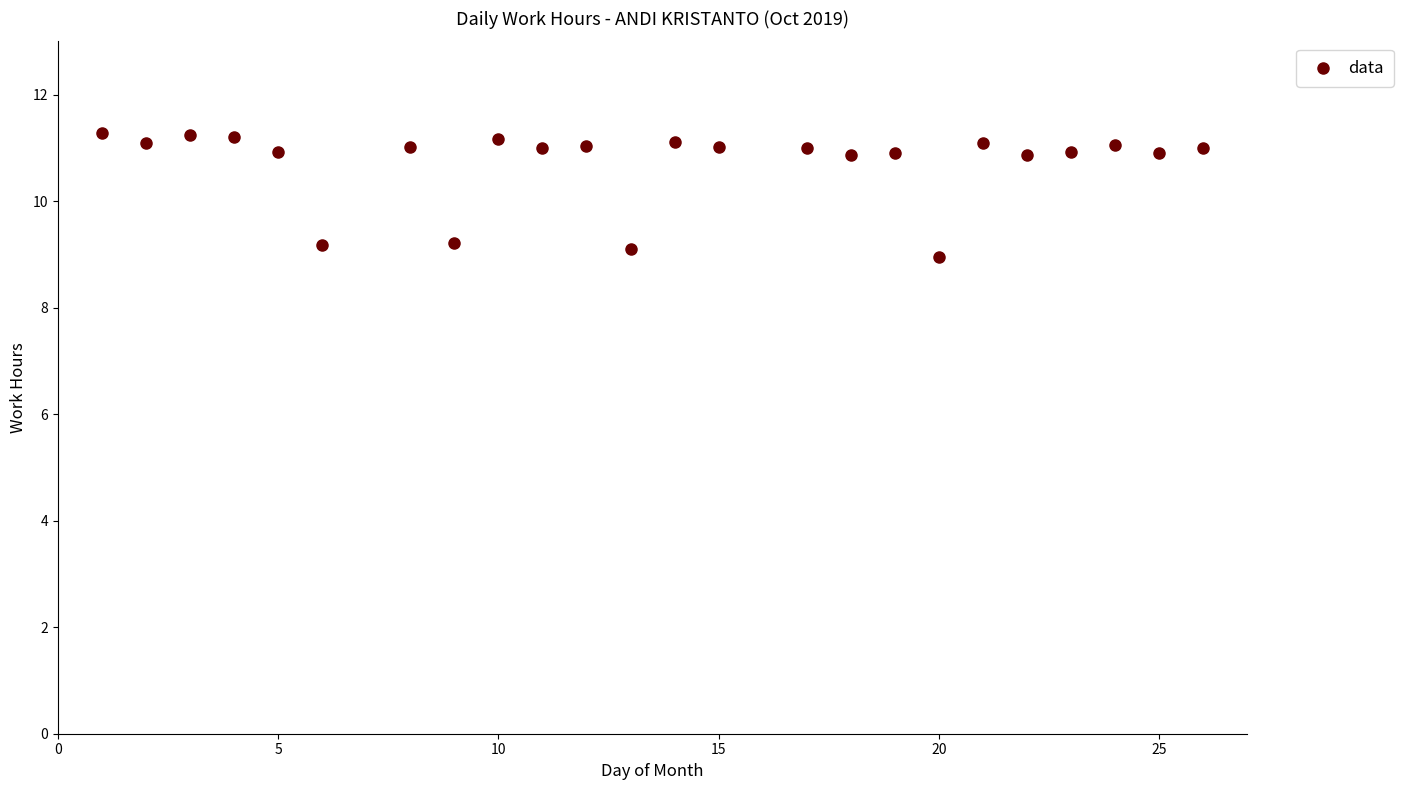

What is the range of Y values (max minus min)?

2.3